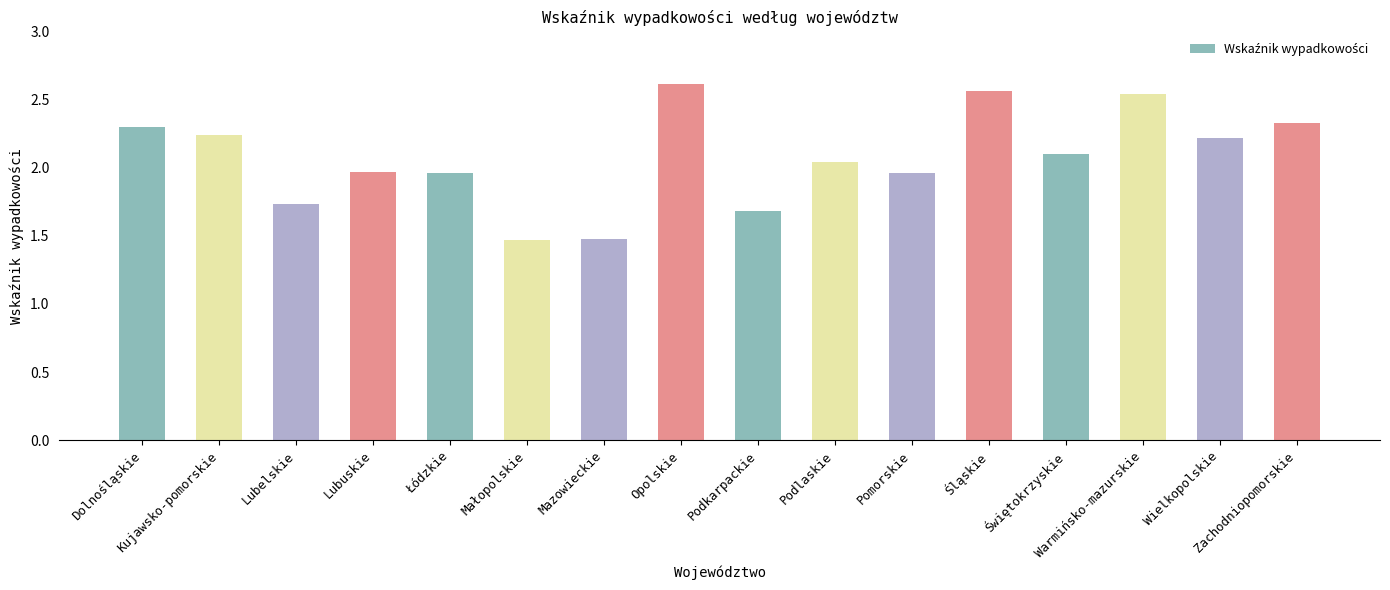

What is the difference between the maximum and minimum values?

1.1